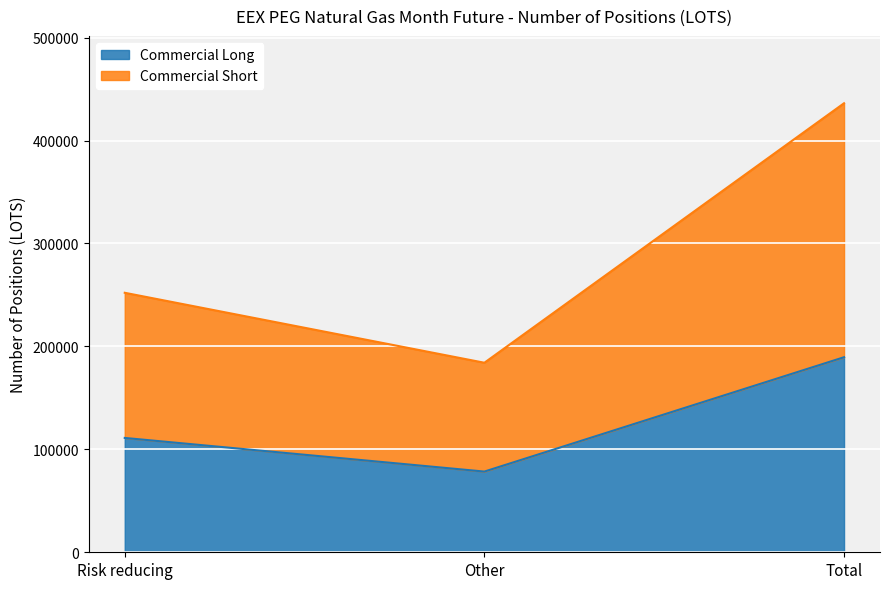

What is the value of the Commercial Long point at the 2nd from the left?

78399